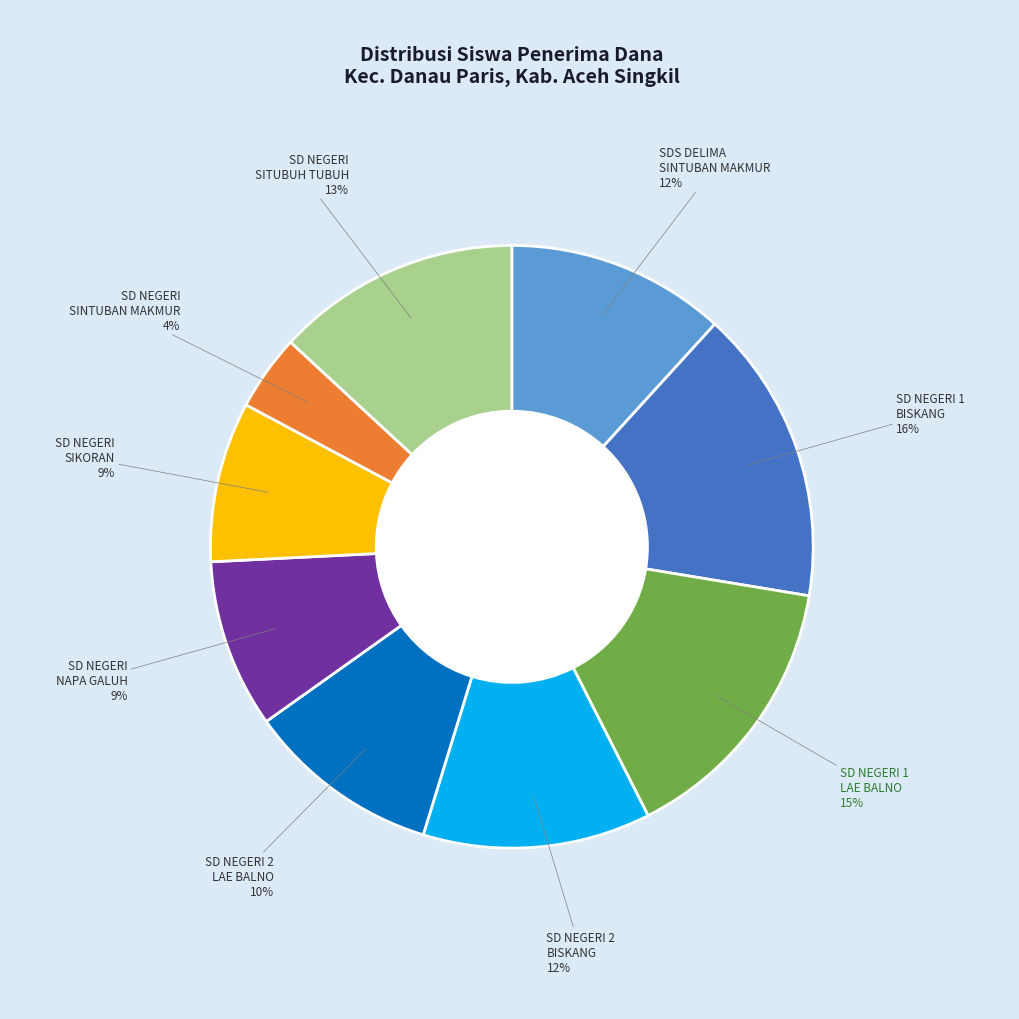

Does any single category account for the majority?

No